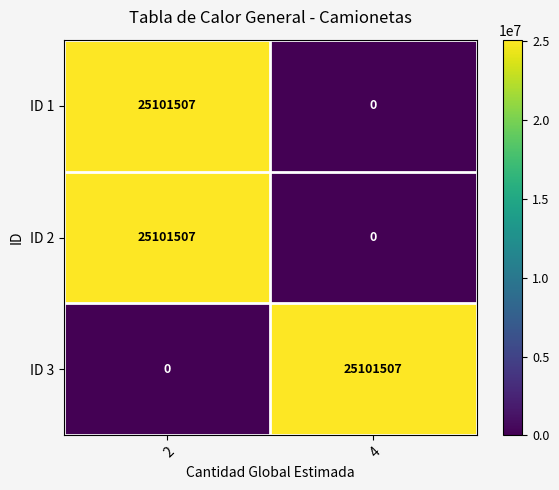

The value of ID 2 at 4 is 0. True or false?

True